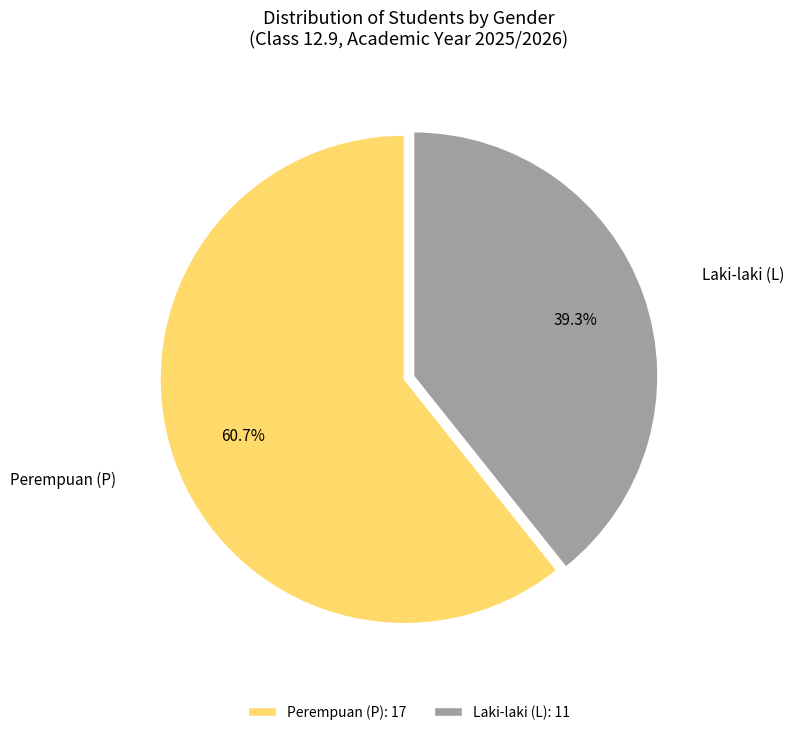

Between Perempuan (P) and Laki-laki (L), which is larger?

Perempuan (P)